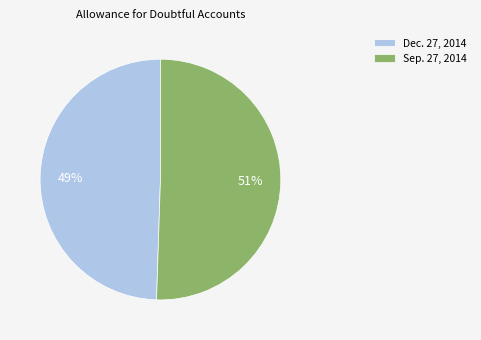

How many slices are in this pie chart?

2